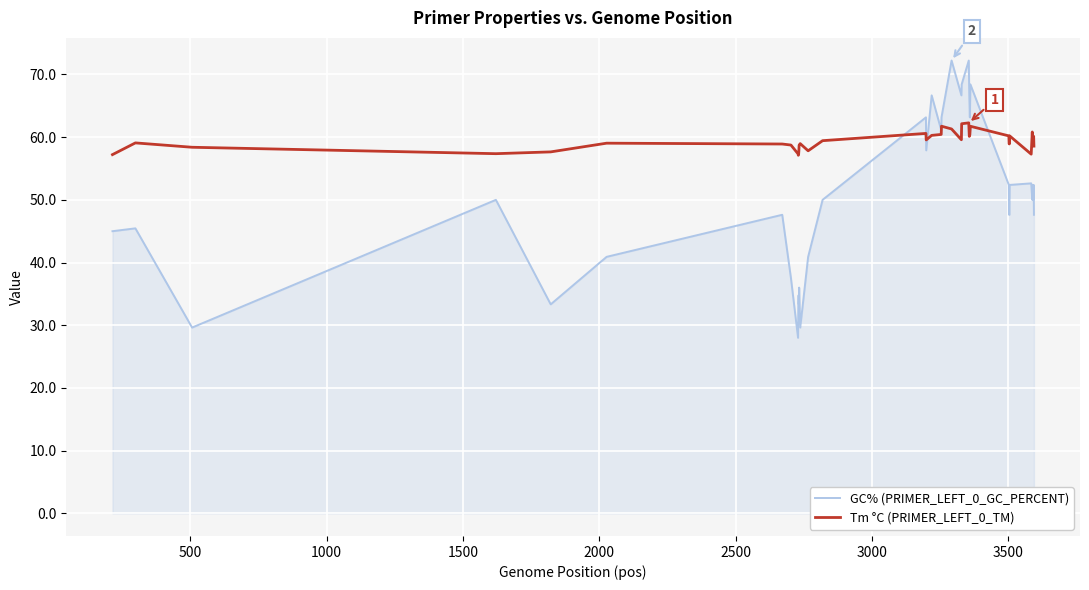

Which series has the largest total across all categories?

Tm °C (PRIMER_LEFT_0_TM)